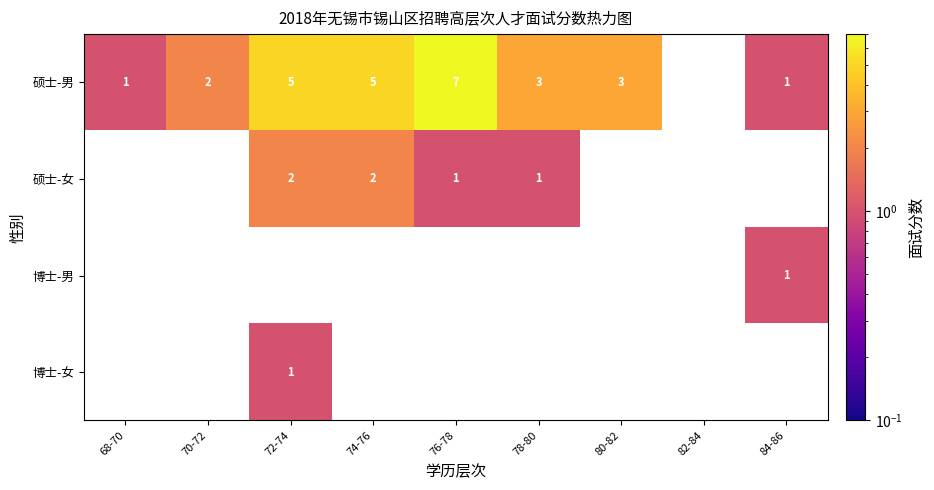

The 硕士-女 series shows 2 at 76-78. True or false?

False